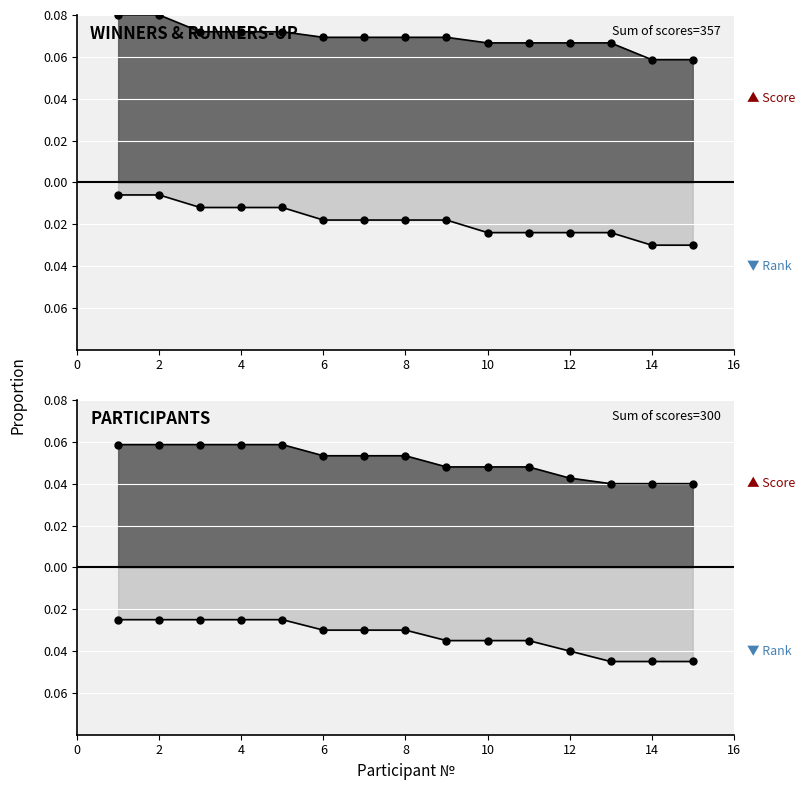

What is the sum of all Score (positive) values?

1.0